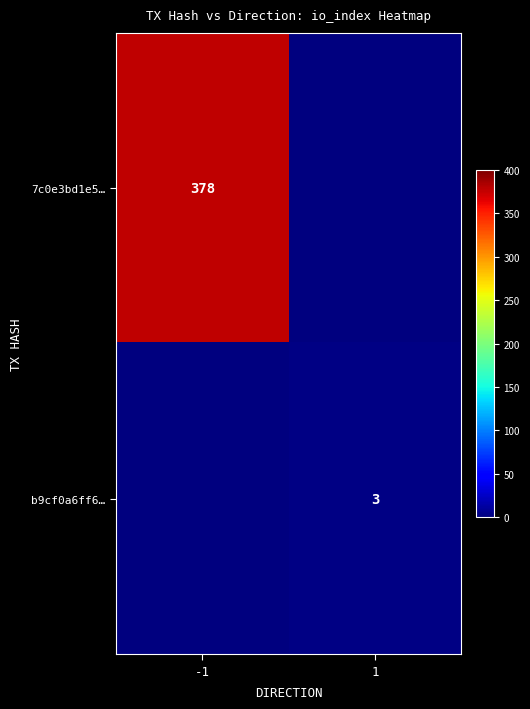

Is the value of 7c0e3bd1e5… at -1 greater than the value of b9cf0a6ff6… at 1?

Yes